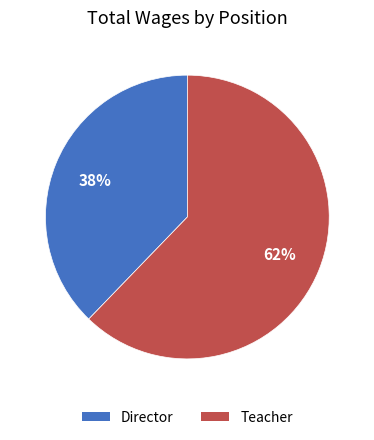

Count the number of slices in the pie.

2